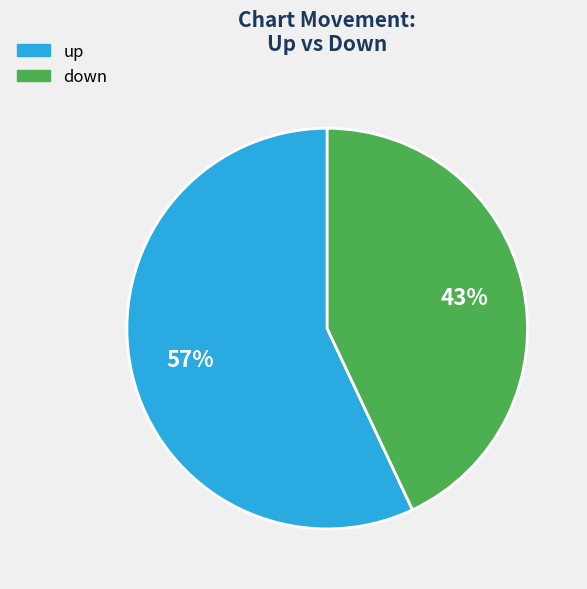

Rank the categories by value from lowest to highest.

down, up